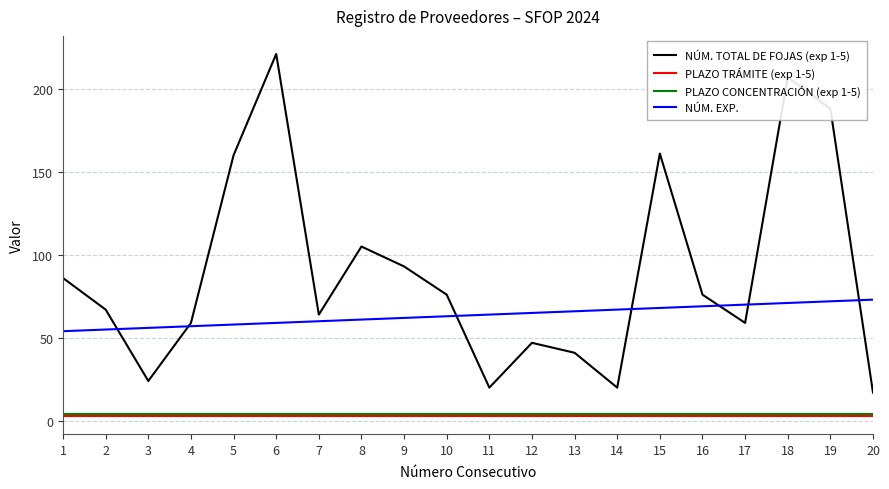

Reading left to right, list all the values displayed in this chart.

NÚM. TOTAL DE FOJAS (exp 1-5): 1=86	2=67	3=24	4=59	5=160	6=221	7=64	8=105	9=93	10=76	11=20	12=47	13=41	14=20	15=161	16=76	17=59	18=207	19=188	20=17
PLAZO TRÁMITE (exp 1-5): 1=3	2=3	3=3	4=3	5=3	6=3	7=3	8=3	9=3	10=3	11=3	12=3	13=3	14=3	15=3	16=3	17=3	18=3	19=3	20=3
PLAZO CONCENTRACIÓN (exp 1-5): 1=4	2=4	3=4	4=4	5=4	6=4	7=4	8=4	9=4	10=4	11=4	12=4	13=4	14=4	15=4	16=4	17=4	18=4	19=4	20=4
NÚM. EXP.: 1=54	2=55	3=56	4=57	5=58	6=59	7=60	8=61	9=62	10=63	11=64	12=65	13=66	14=67	15=68	16=69	17=70	18=71	19=72	20=73